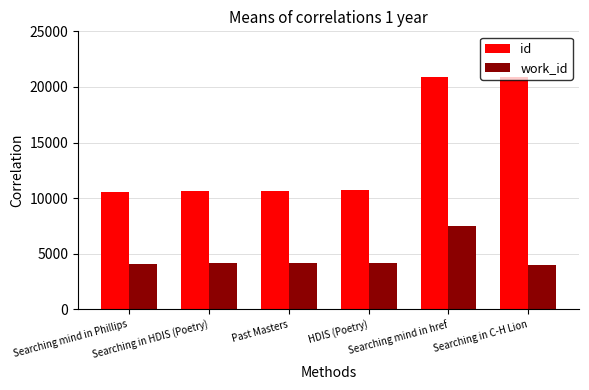

What is the value of the id bar at the 1st from the left?

10518